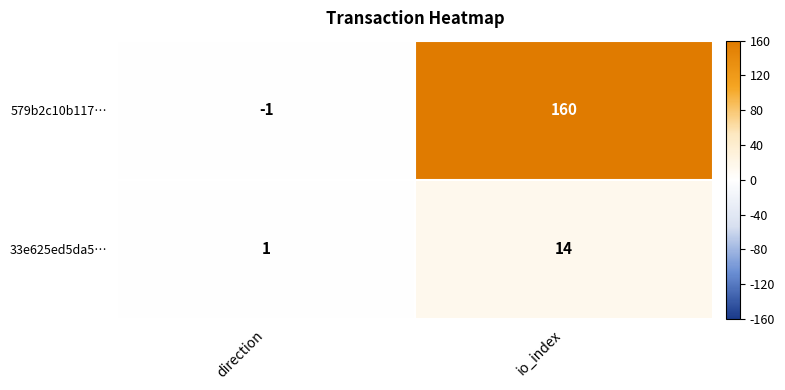

Which series changed the most between direction and io_index?

579b2c10b117…